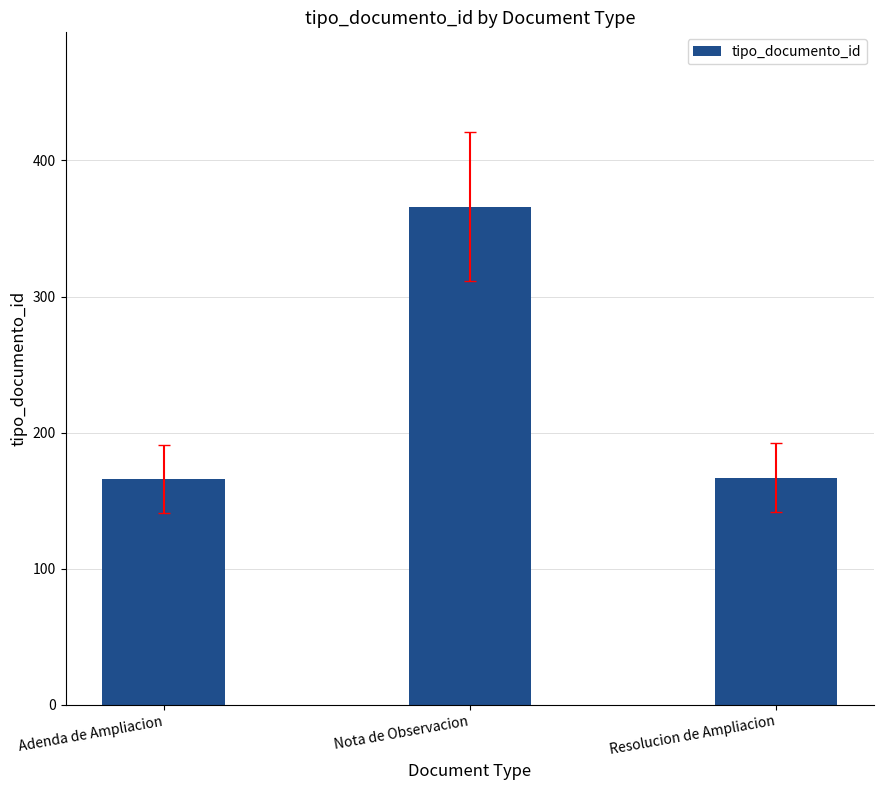

What is the label of the 3rd bar from the left?

Resolucion de Ampliacion